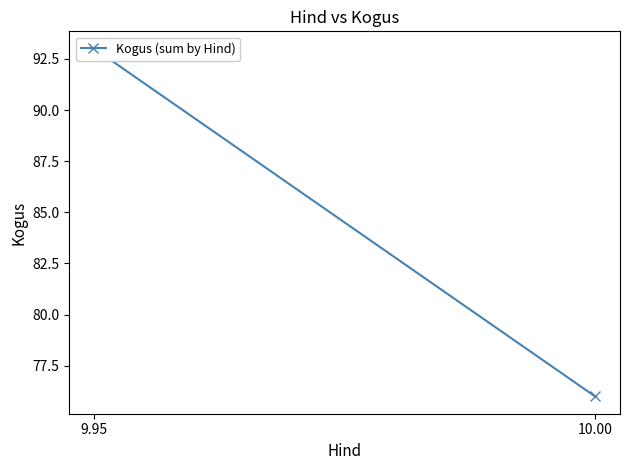

What is the sum of the values at 10.00 and 9.95?

169